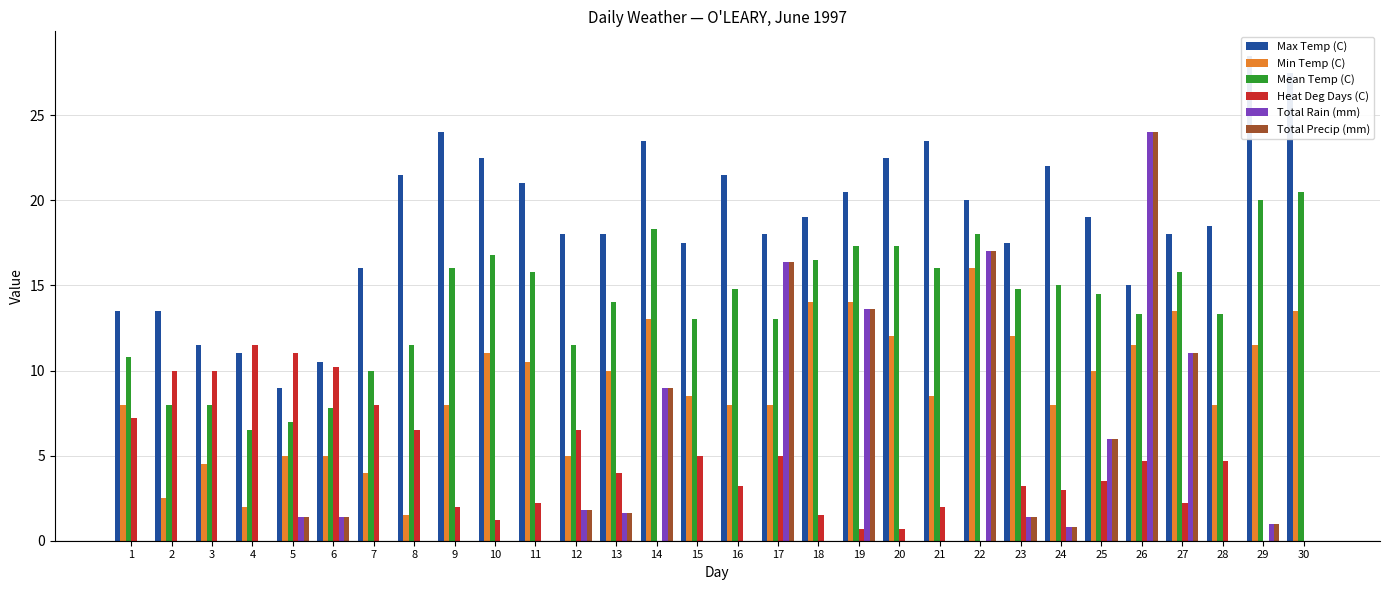

Which category has the lowest value in the Total Precip (mm) series?

1